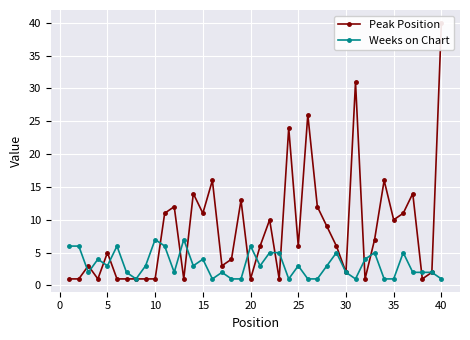

What is the maximum value for Weeks on Chart?

7